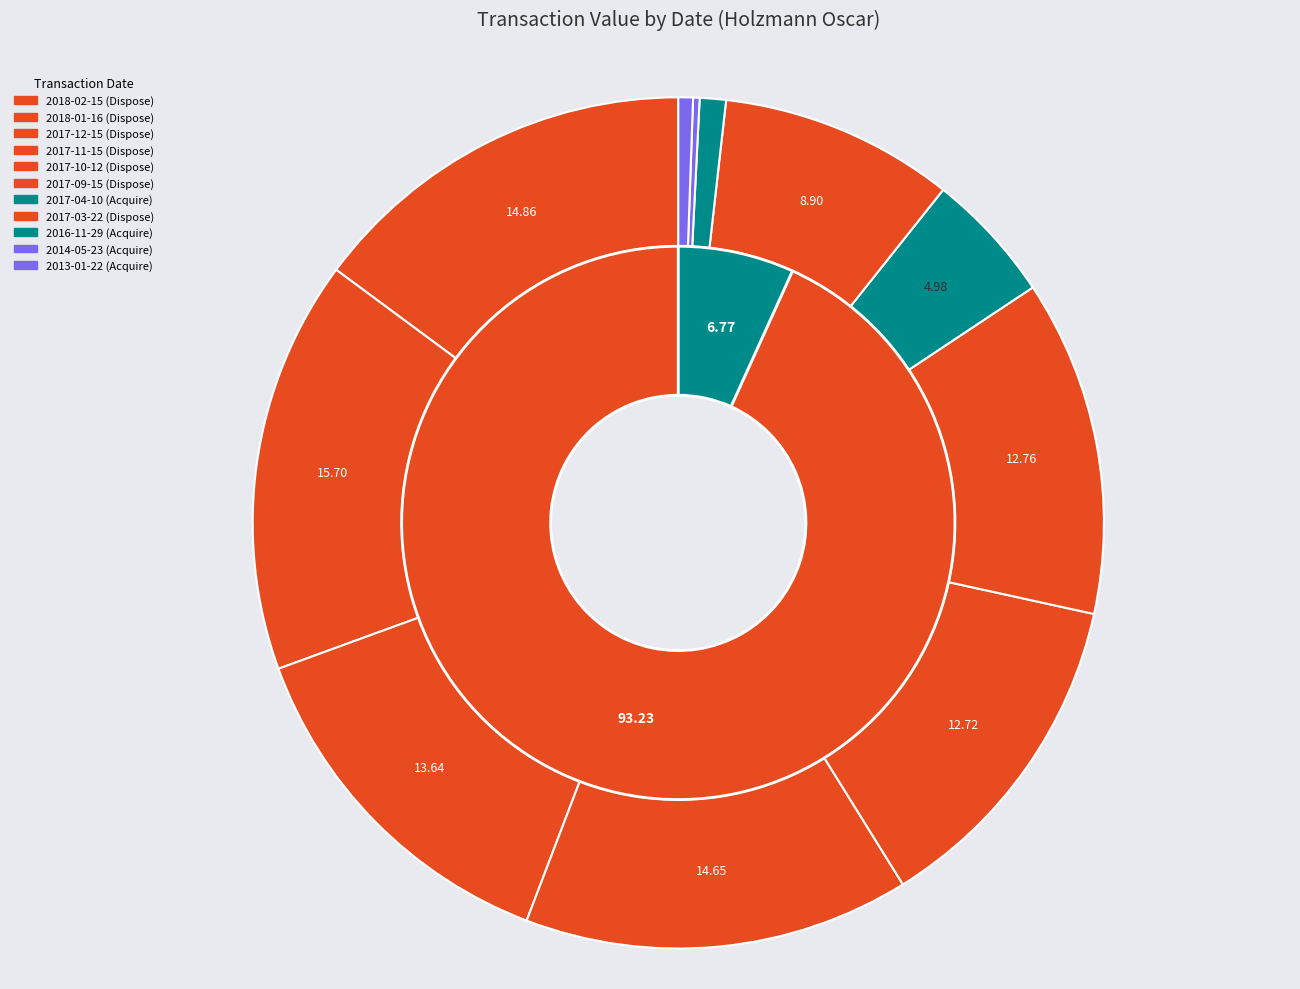

Does 2017-09-15 account for over 50% of the chart?

No